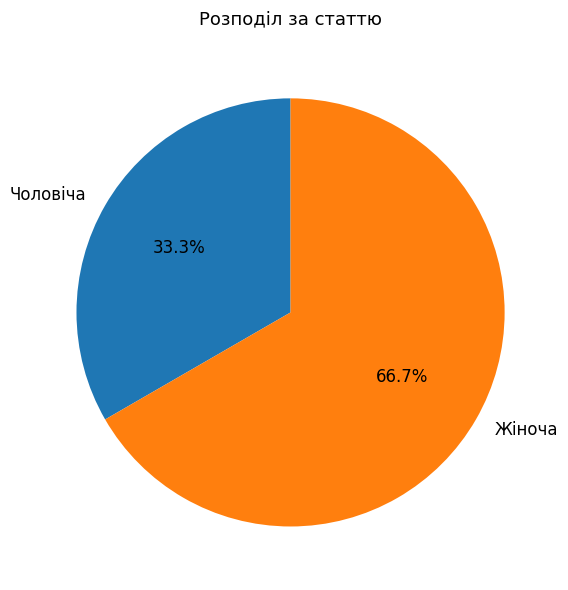

To the nearest percent, what is the difference between the Чоловіча and Жіноча slice percentages?

33%